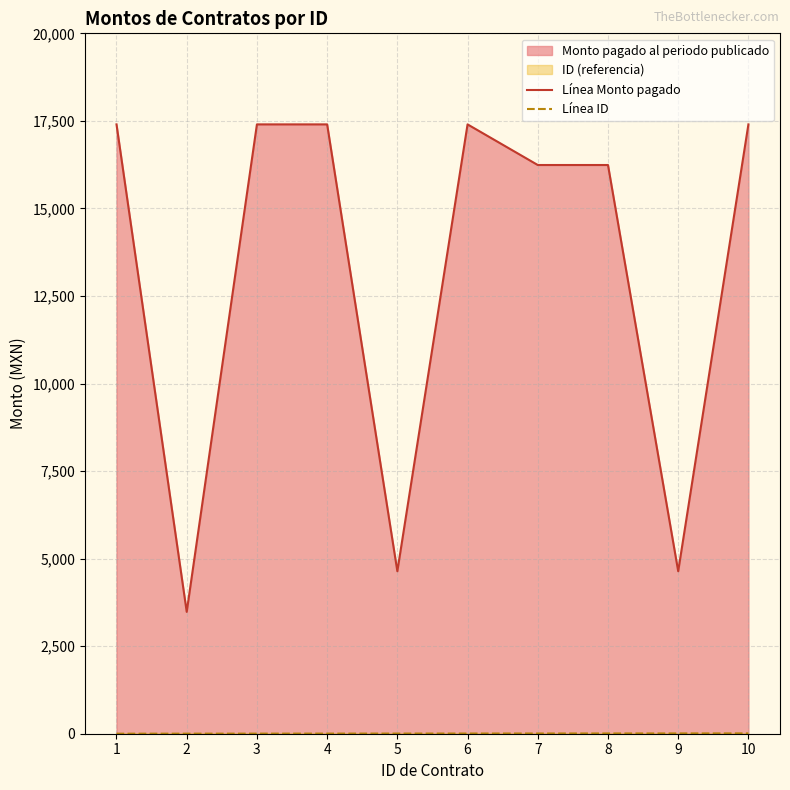

Which category has the lowest value in the Línea ID series?

1